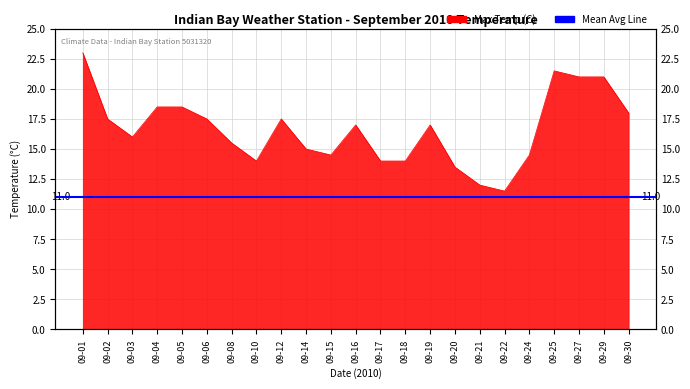

How many lines are shown in the chart?

1